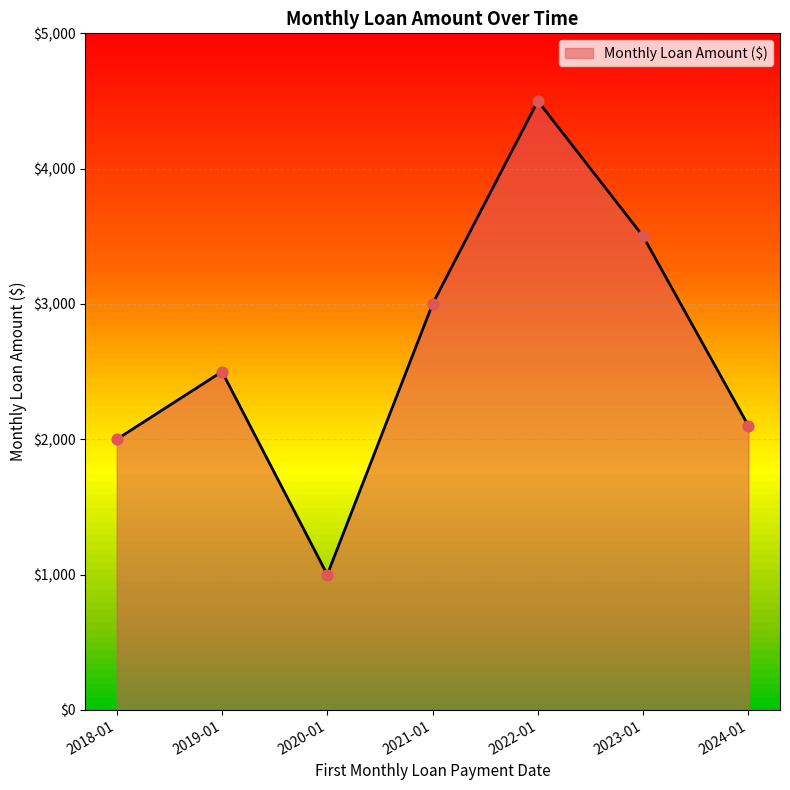

What is the change in value from 2019-01 to 2020-01?

-1500